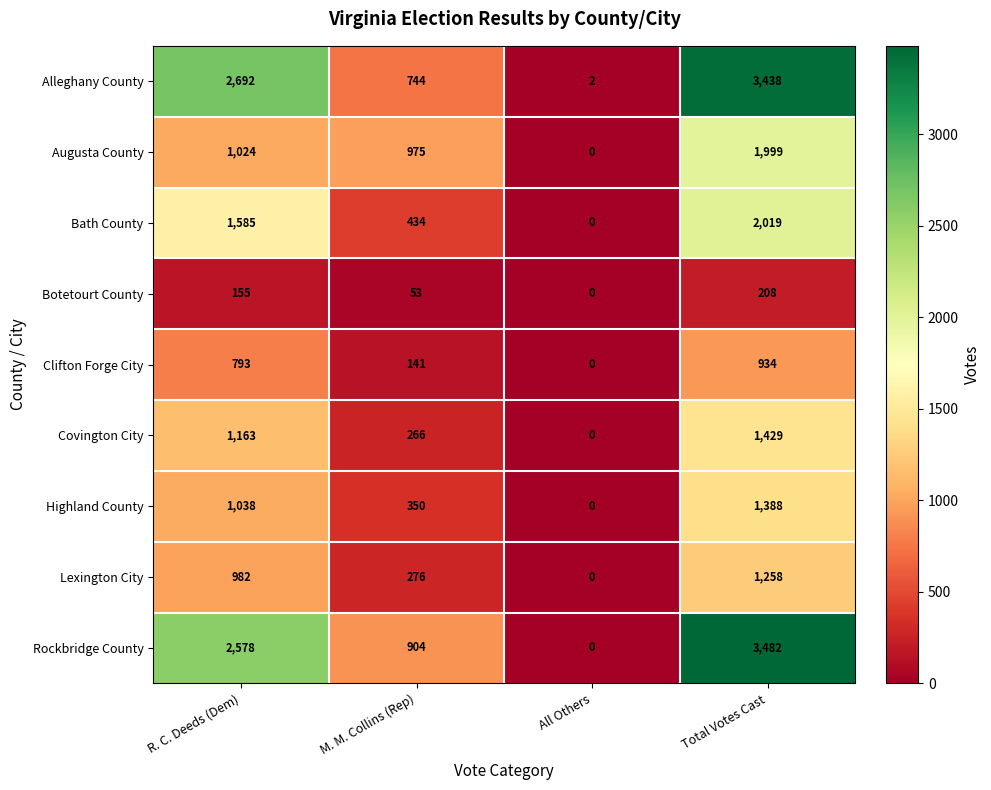

List the series in order of their peak value, lowest first.

Botetourt County, Clifton Forge City, Lexington City, Highland County, Covington City, Augusta County, Bath County, Alleghany County, Rockbridge County